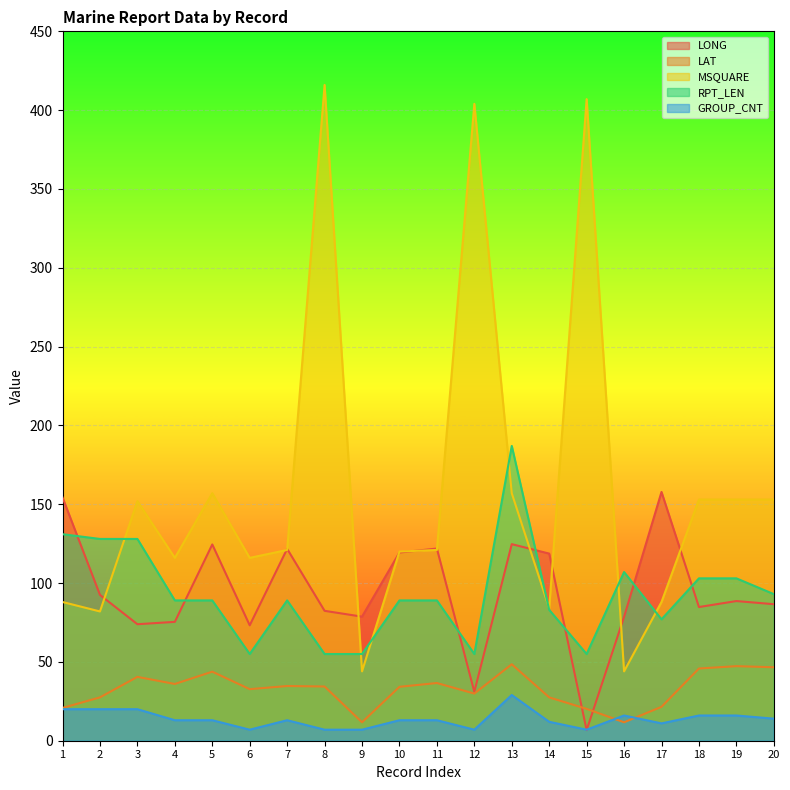

Is the value of MSQUARE at 19 greater than the value of LONG at 10?

Yes